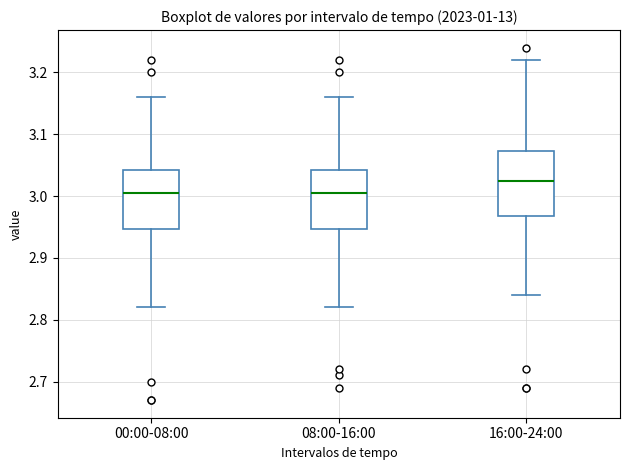

Reading left to right, transcribe this box plot: for each box, give where its median line is, the range the box spans, and where its two whiskers end, as read against the y-axis. The values are not printed on the chart, so give them approximately, as read against the axis.

00:00-08:00: median 3.01, box 2.95 to 3.04, whiskers 2.82 to 3.16
08:00-16:00: median 3.01, box 2.95 to 3.04, whiskers 2.82 to 3.16
16:00-24:00: median 3.03, box 2.97 to 3.07, whiskers 2.84 to 3.22